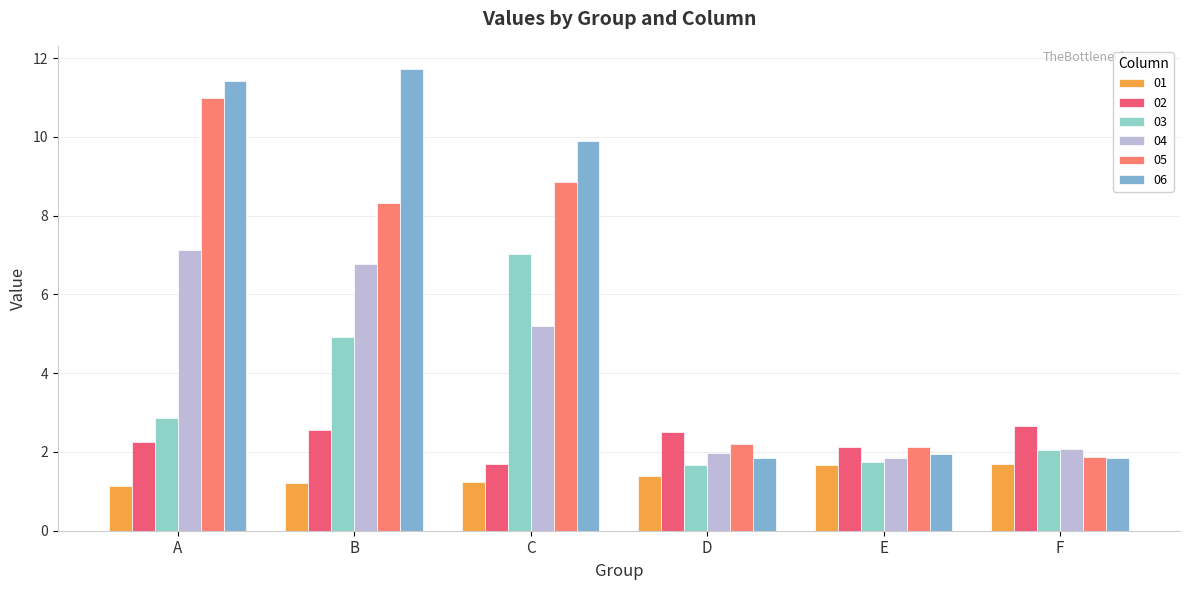

Read the 03 value at A.

2.9